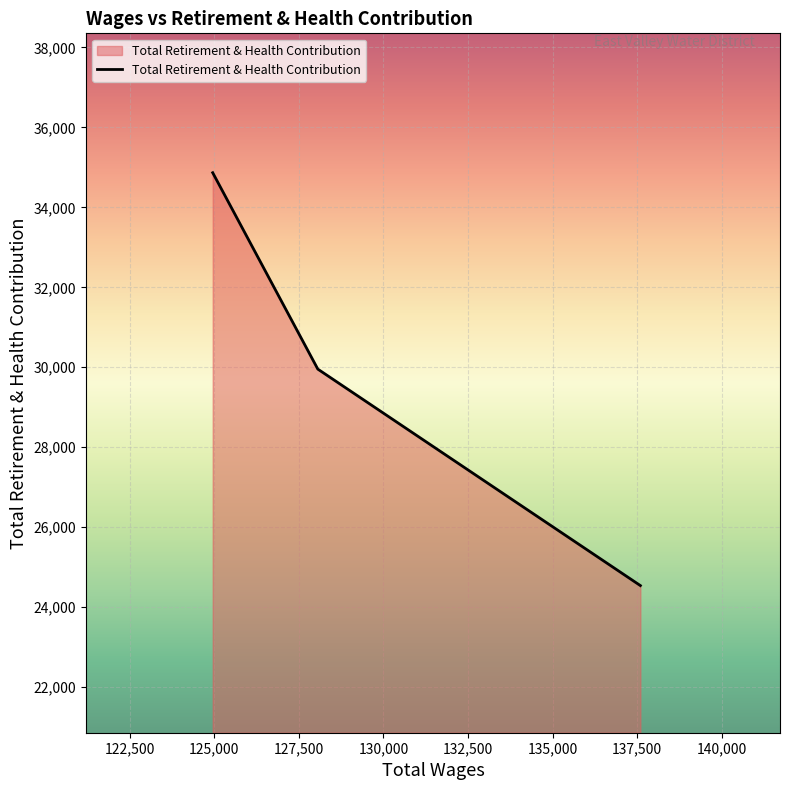

Reading left to right, list all the values displayed in this chart.

34867	29954	24539